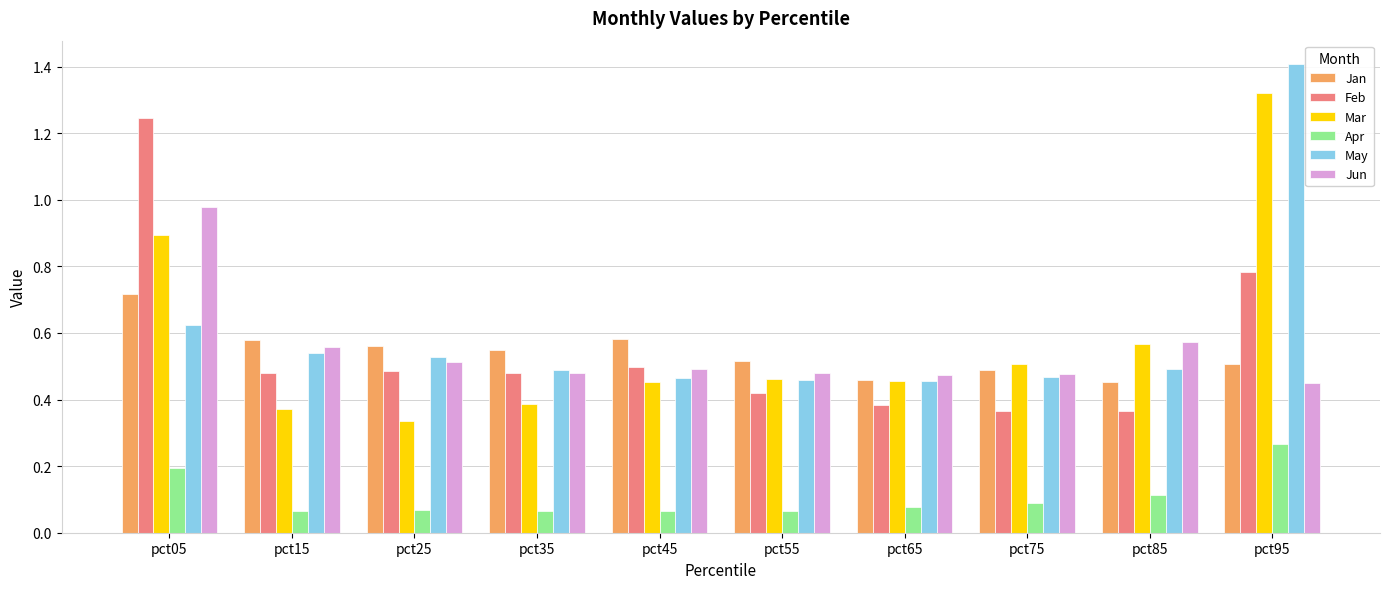

Does the chart contain any negative values?

No